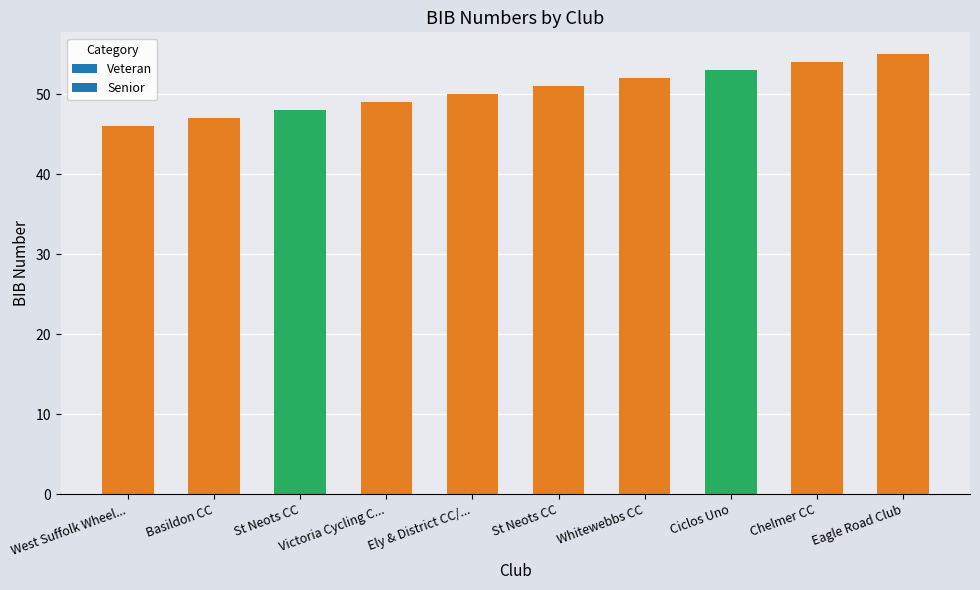

What is the approximate value at St Neots CC?

48